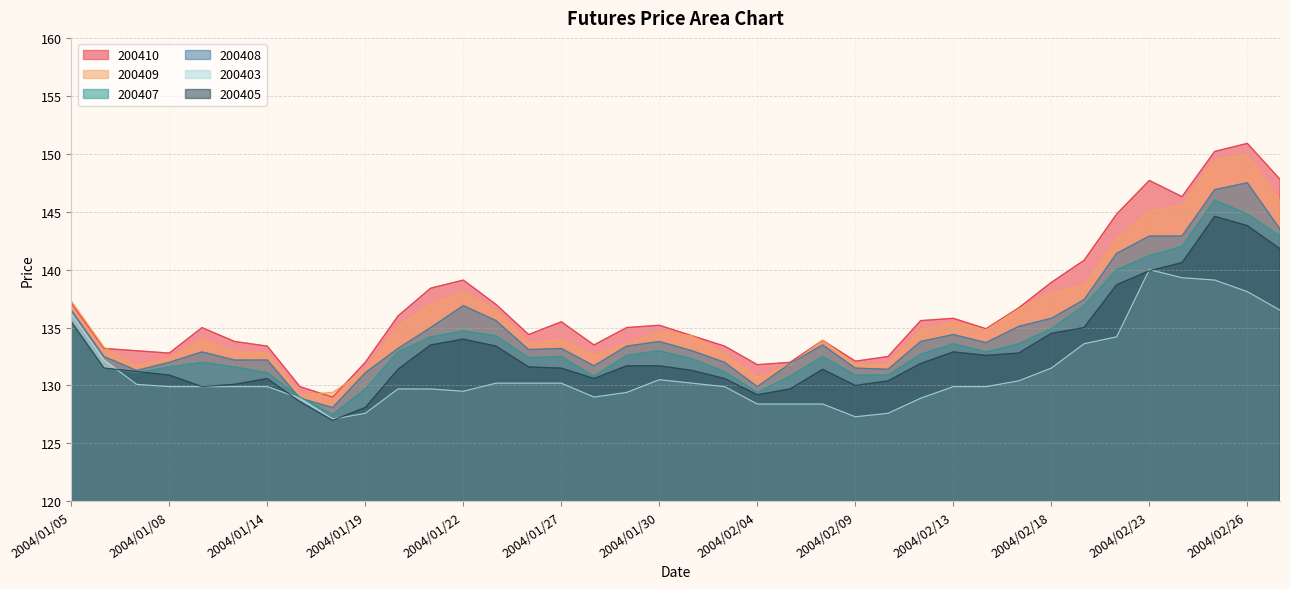

List the series in order of their peak value, lowest first.

200403, 200405, 200407, 200408, 200409, 200410